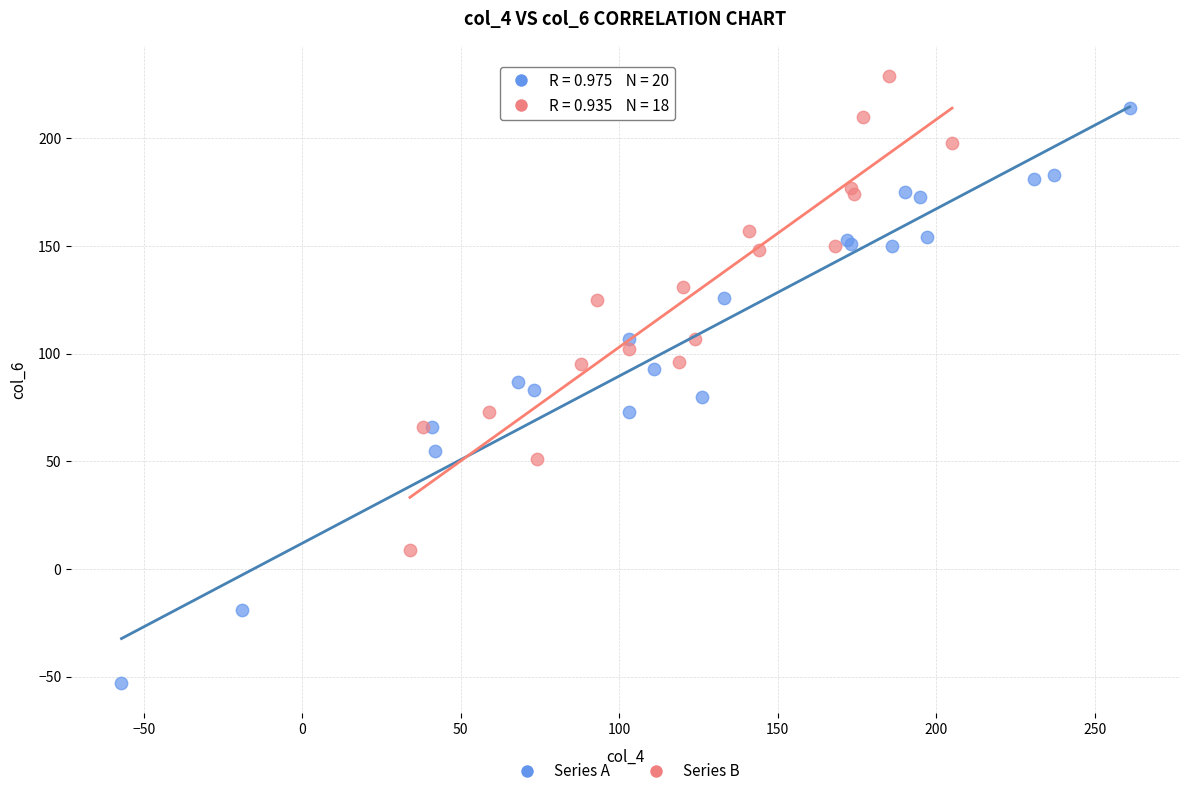

Which series contains the highest Y value?

Series B